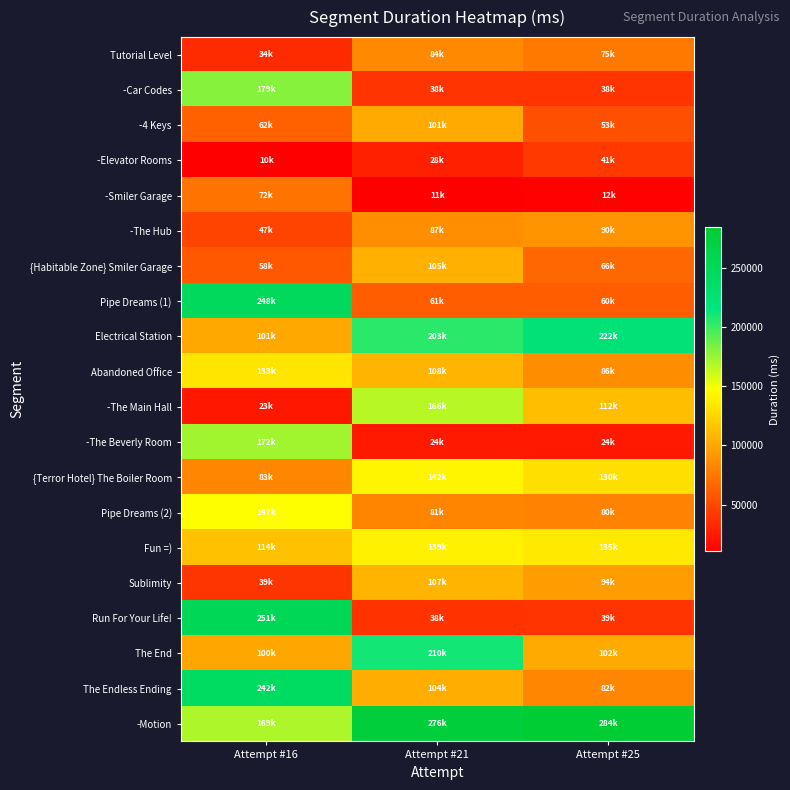

What is the smallest value displayed?

10545